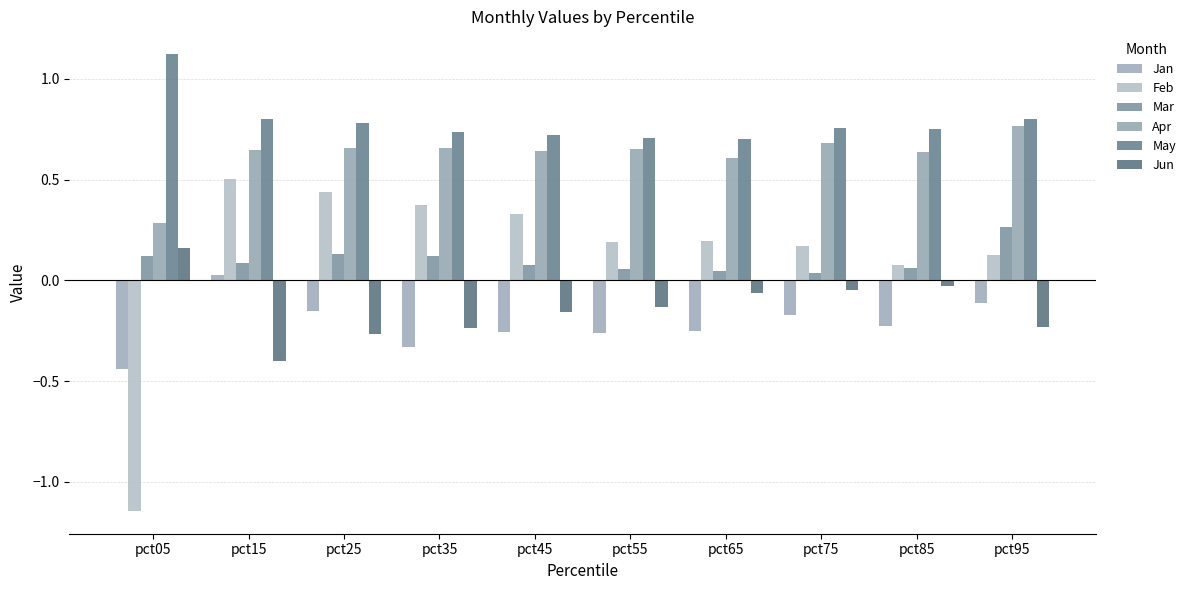

Is it true that May equals 0.8 at pct75?

True